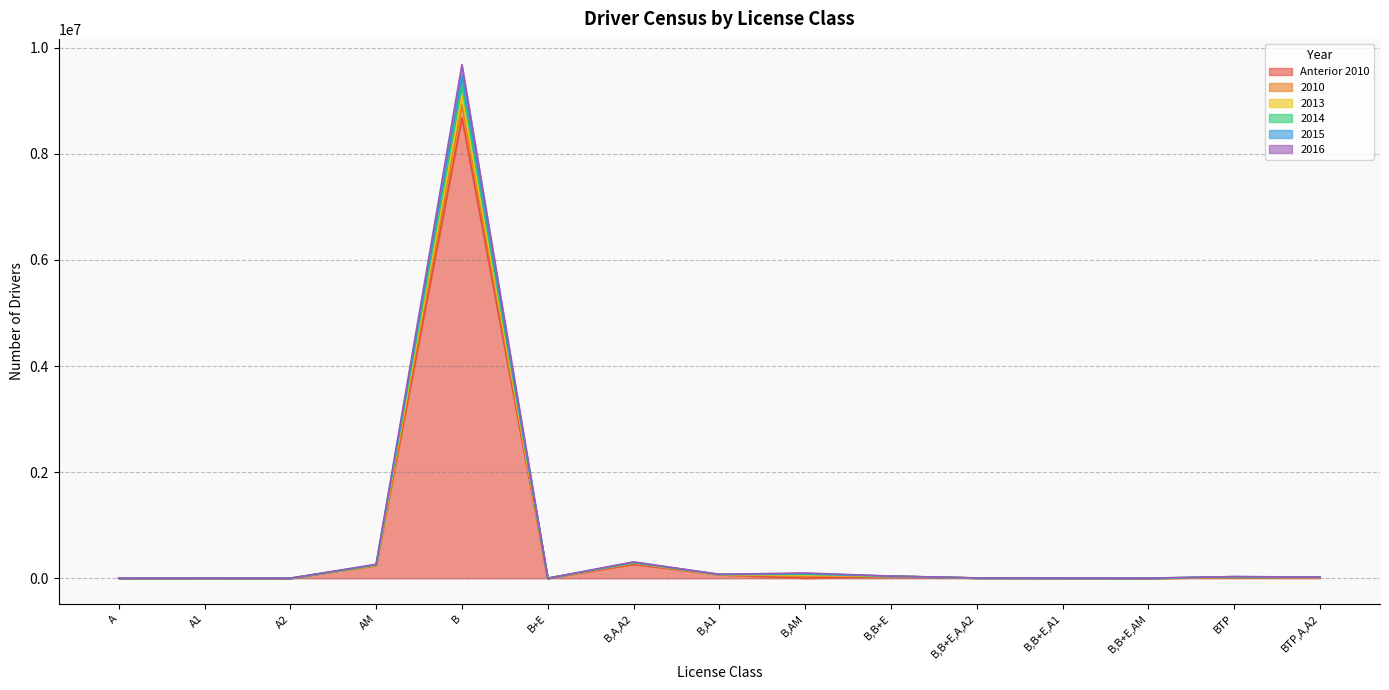

What is the sum of all 2010 values?

304232